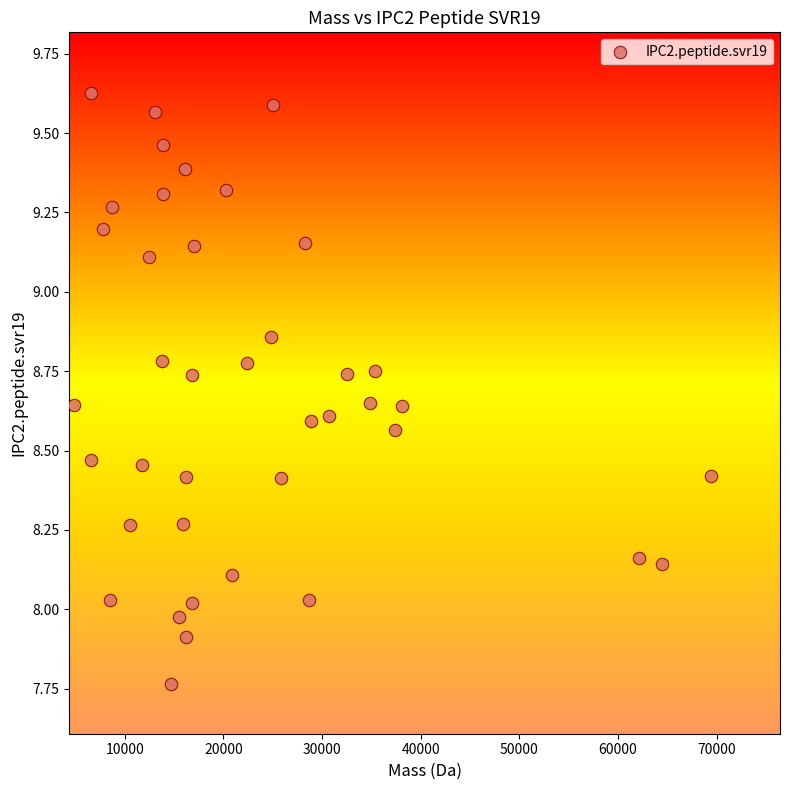

What is the range of X values (max minus min)?

64570.8